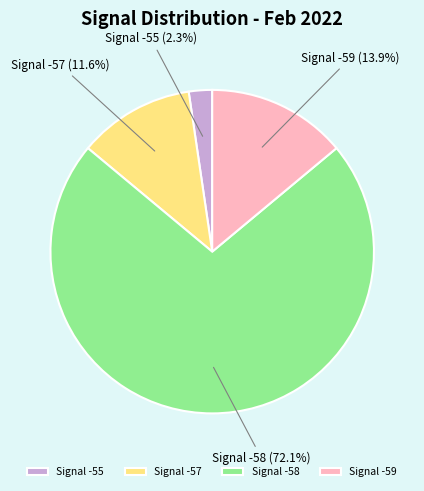

Which category has the biggest portion of the pie?

Signal -58